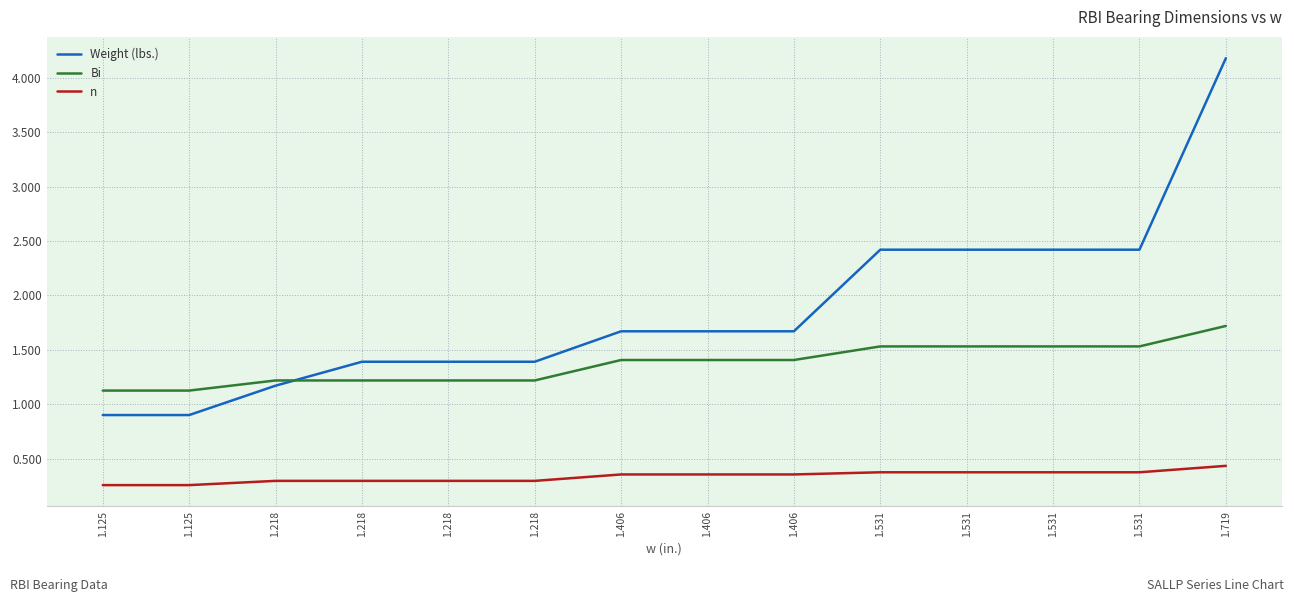

Which series changed the most between 1.531 and 1.719?

Weight (lbs.)